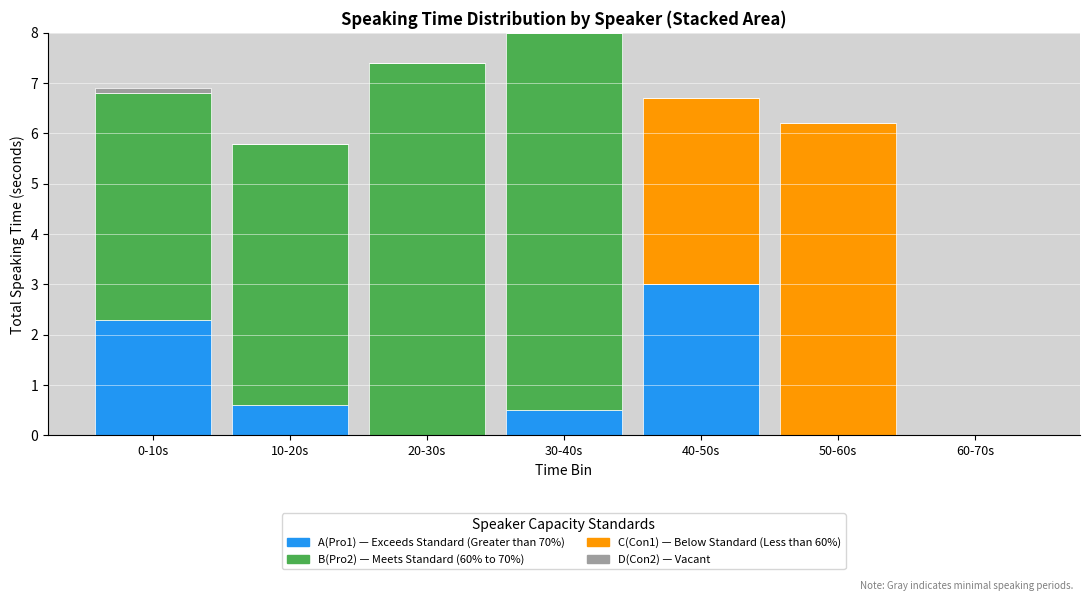

What is the total value across all series at 50-60s?

6.2